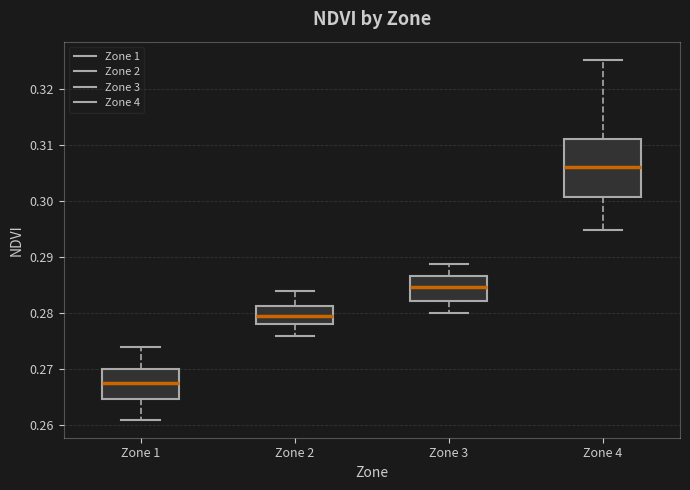

Comparing the boxes themselves (not the whiskers), which one is the tallest?

Zone 4